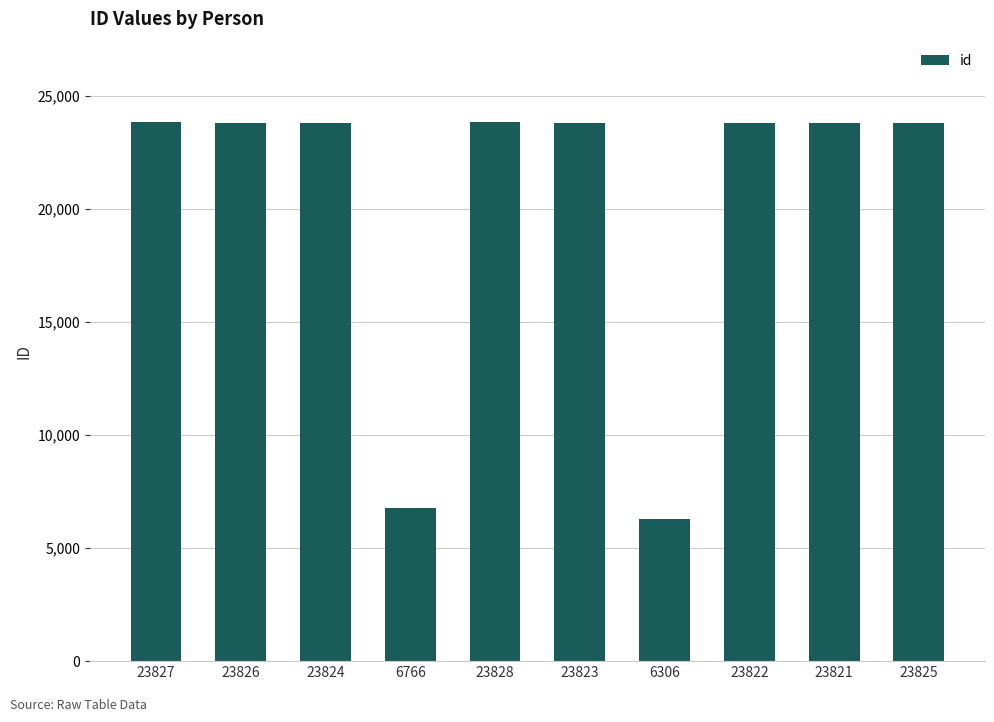

How many categories are shown in the chart?

10